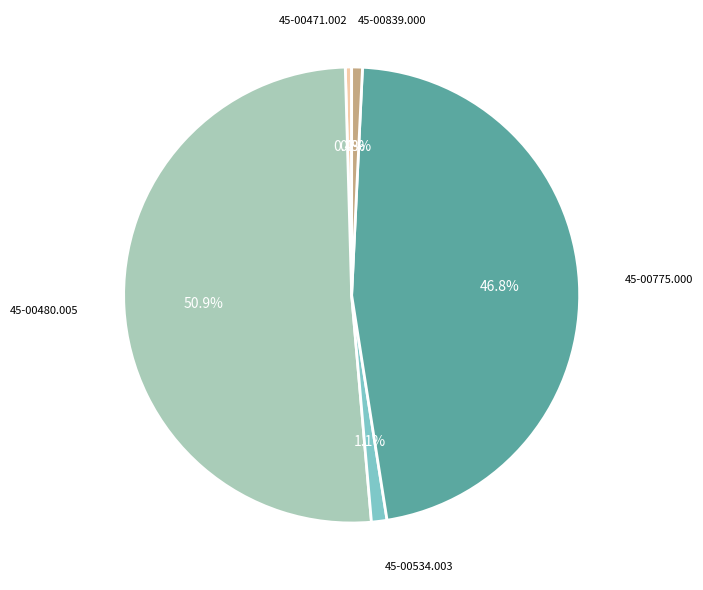

Does any single category account for the majority?

Yes